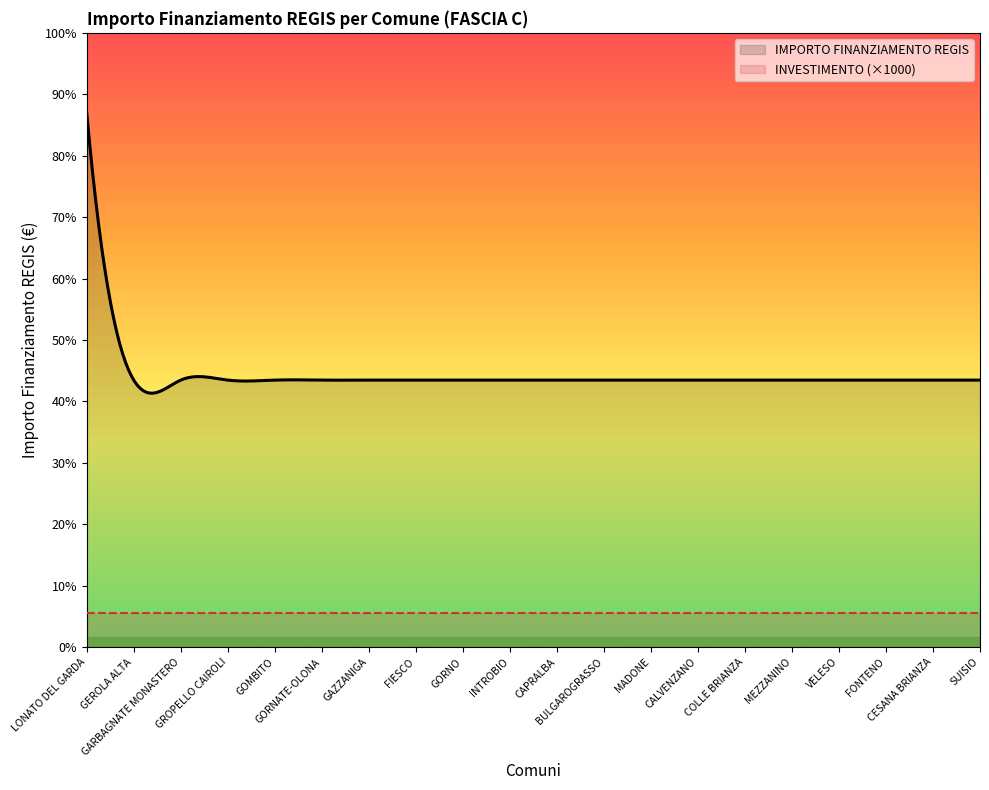

True or false: Investimento_1.3 has more than 0 points higher than both neighbors.

False